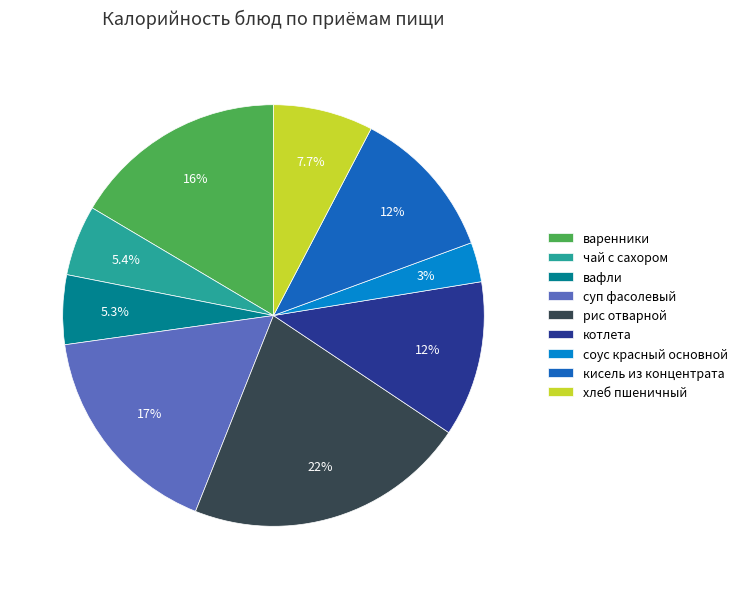

To the nearest percent, what is the difference between the largest and smallest slice percentages?

19%